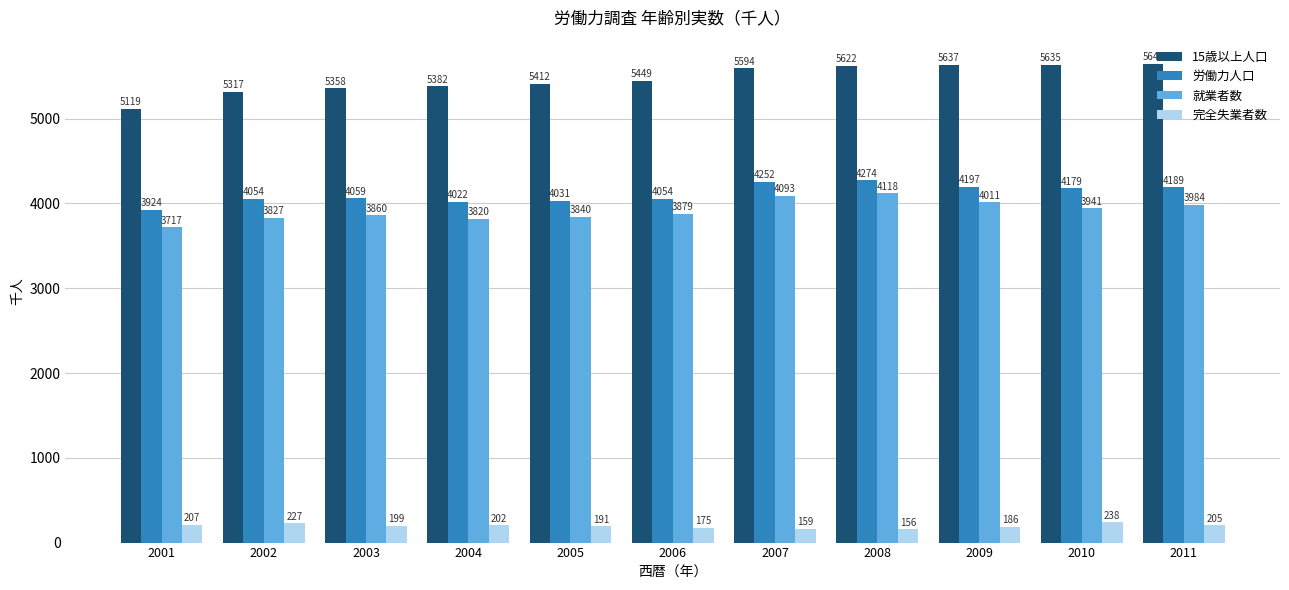

At which label is 就業者数 closest to 3917?

2010